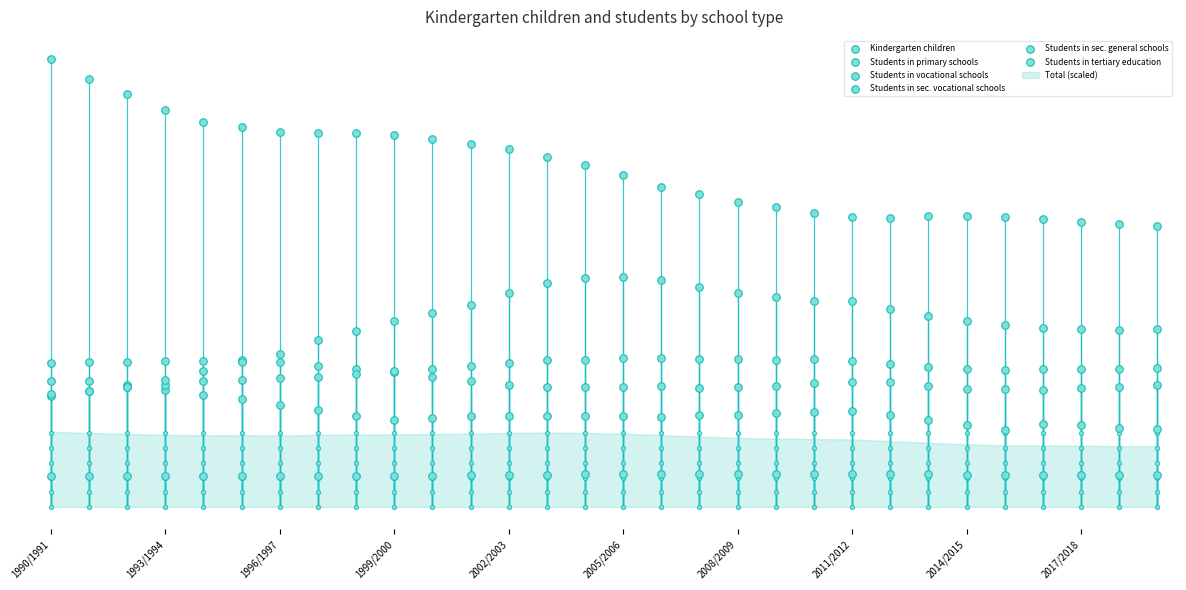

What is the total value across all series at 2014/2015?

256.6